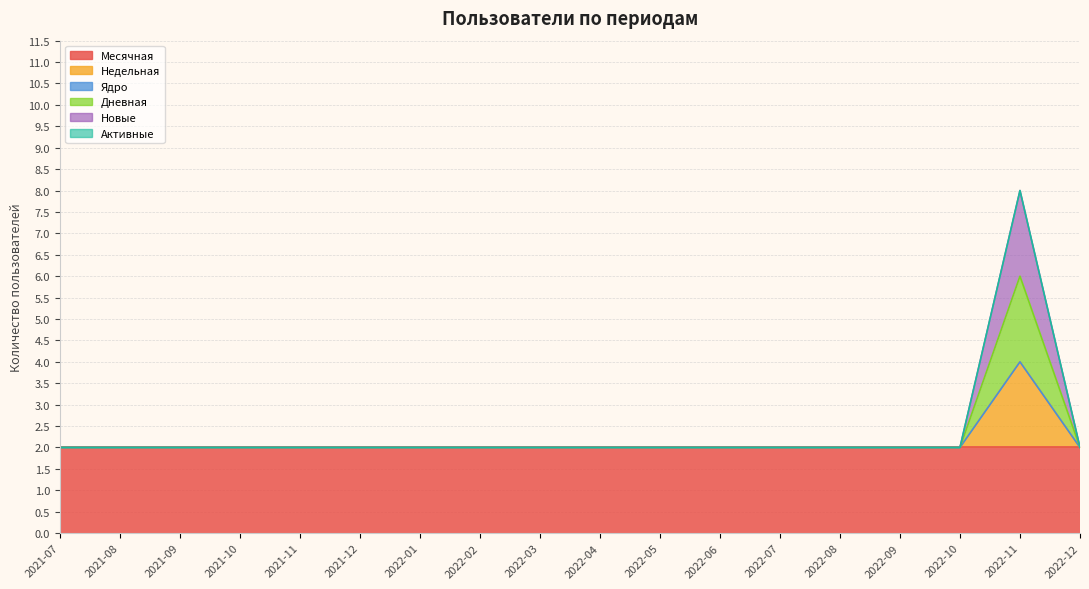

Which series has the widest spread of values?

Новые